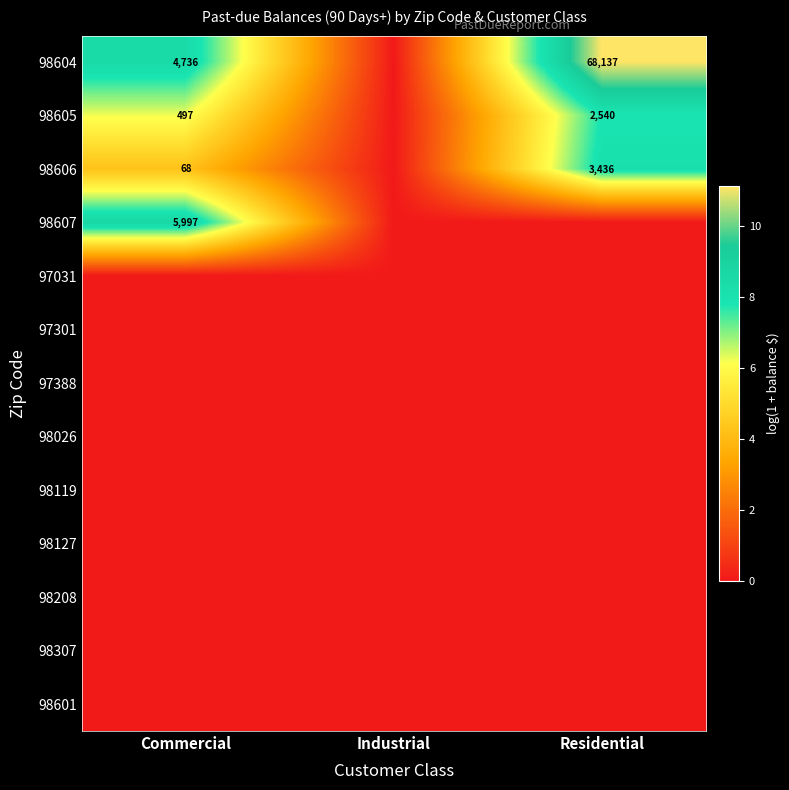

How many distinct data groups are displayed?

13